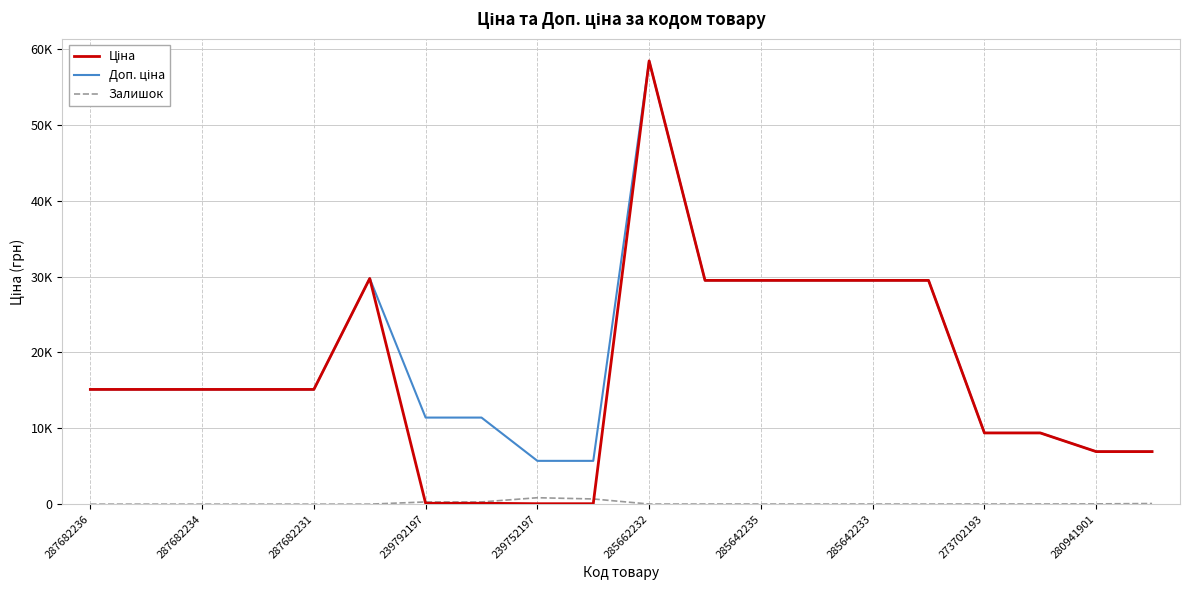

Which series has the largest range (max minus min)?

Ціна